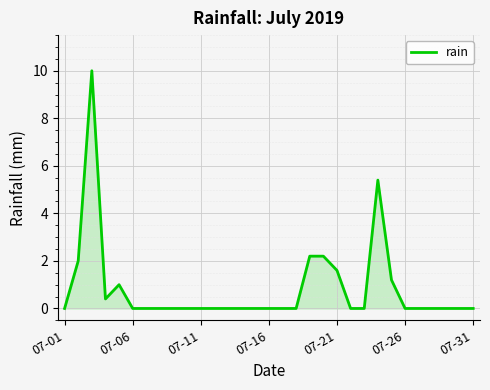

What is the difference between the maximum and minimum values?

10.0